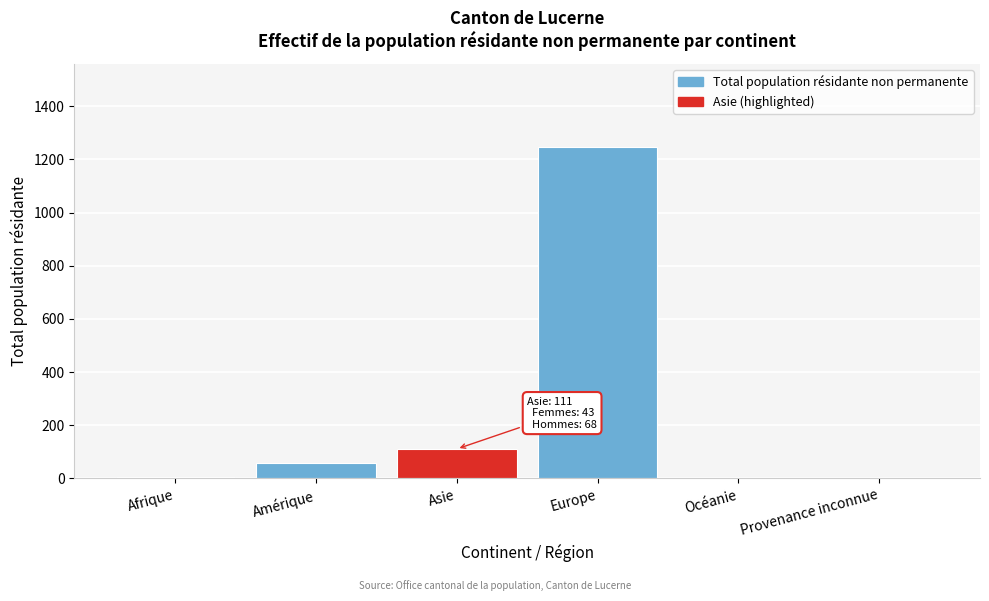

At which label is the value closest to 623?

Asie